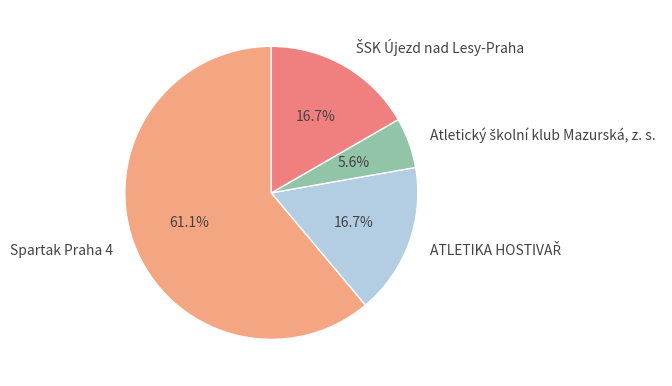

What is the majority slice?

Spartak Praha 4